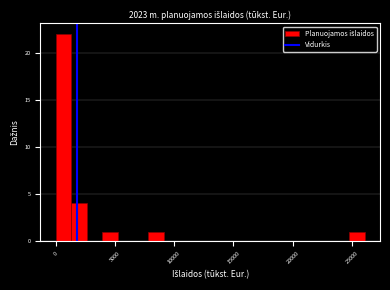

Read against the x-axis, roughly where is the centre of the tallest bar?

500